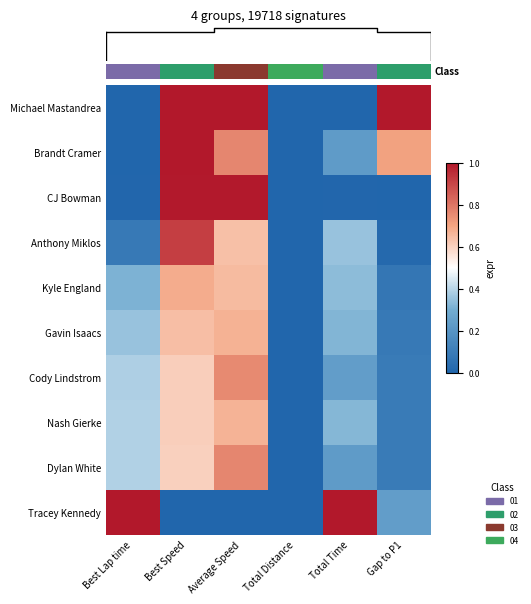

What is the highest value of the CJ Bowman series?

1.0